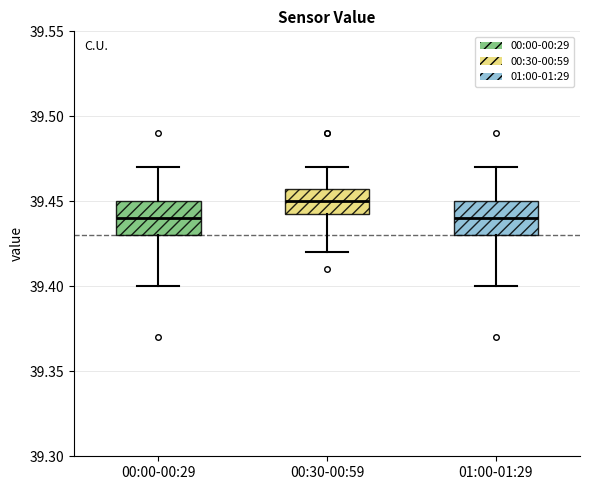

Reading left to right, transcribe this box plot: for each box, give where its median line is, the range the box spans, and where its two whiskers end, as read against the y-axis. The values are not printed on the chart, so give them approximately, as read against the axis.

00:00-00:29: median 39.440, box 39.430 to 39.450, whiskers 39.400 to 39.470
00:30-00:59: median 39.450, box 39.445 to 39.460, whiskers 39.420 to 39.470
01:00-01:29: median 39.440, box 39.430 to 39.450, whiskers 39.400 to 39.470